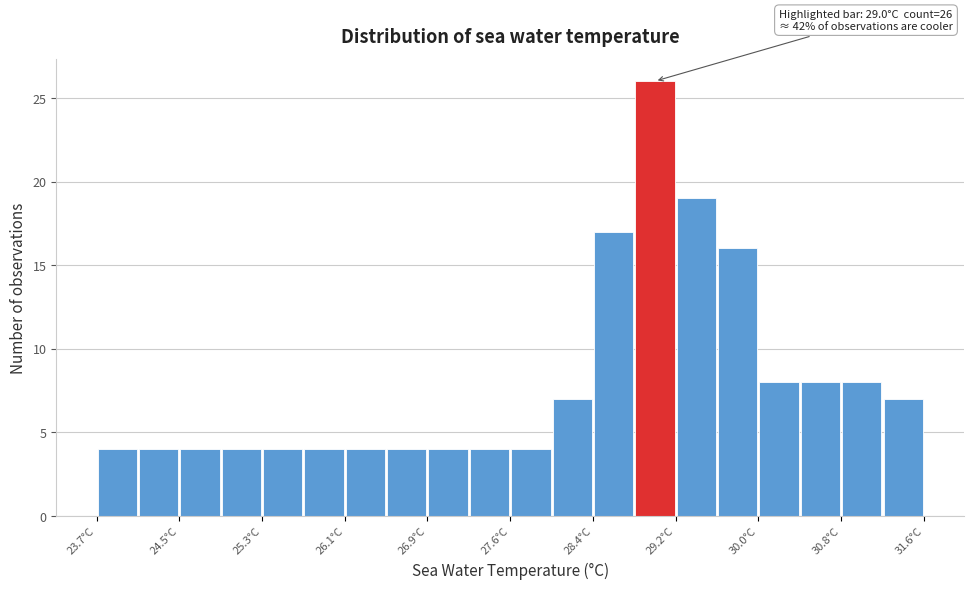

Around what value on the x-axis is the tallest bar? Give the approximate position of its centre, as read against the axis.

29.0